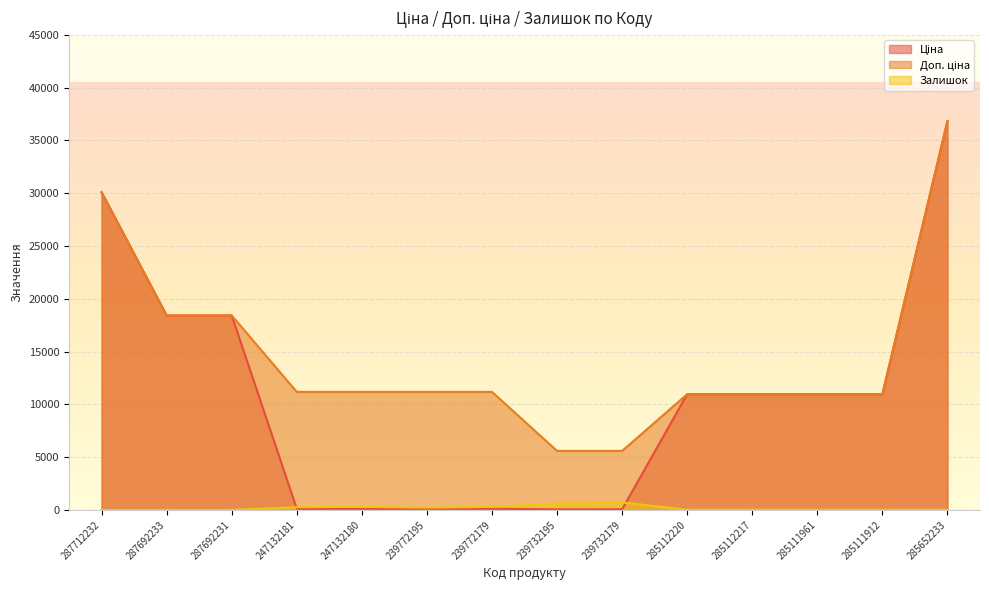

True or false: Ціна and Доп. ціна cross at least once.

False